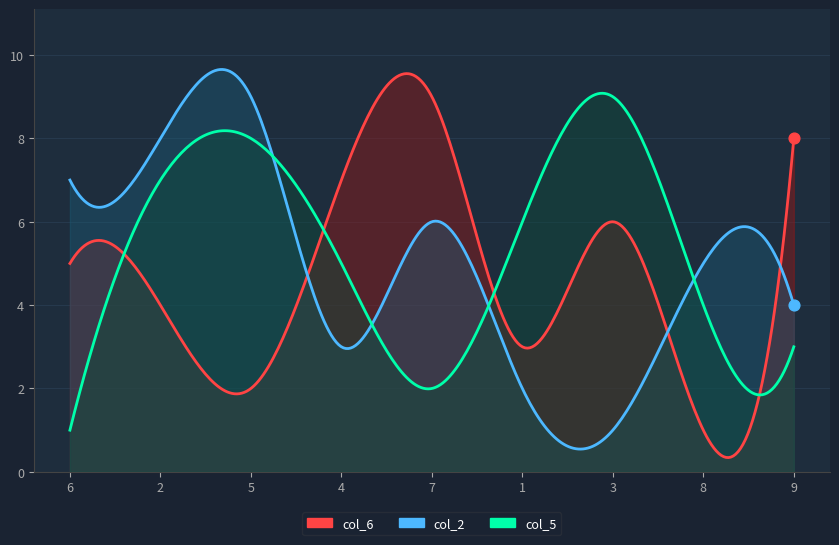

What is the total value across all series at 3?

16